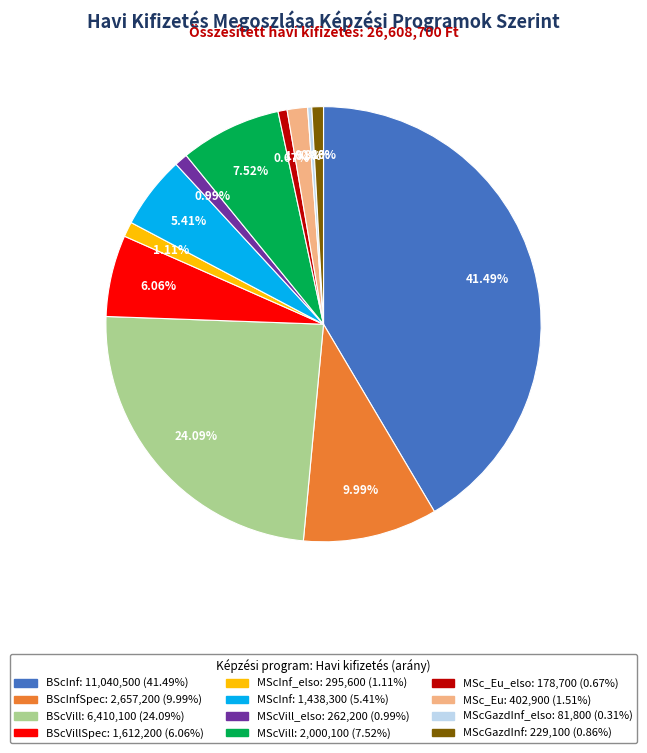

To the nearest percent, what is the average slice percentage?

8%